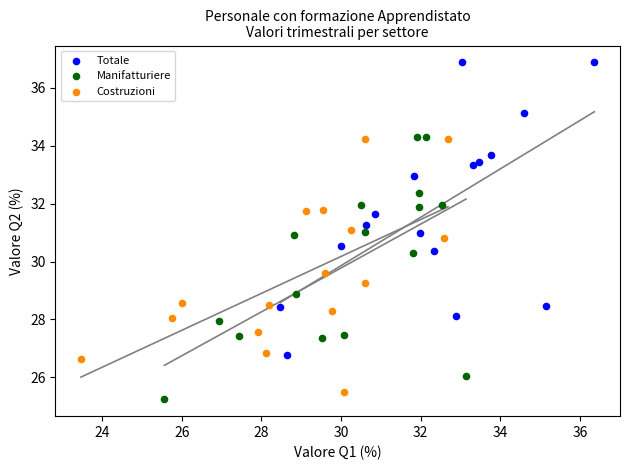

Which series contains the highest Y value?

Totale